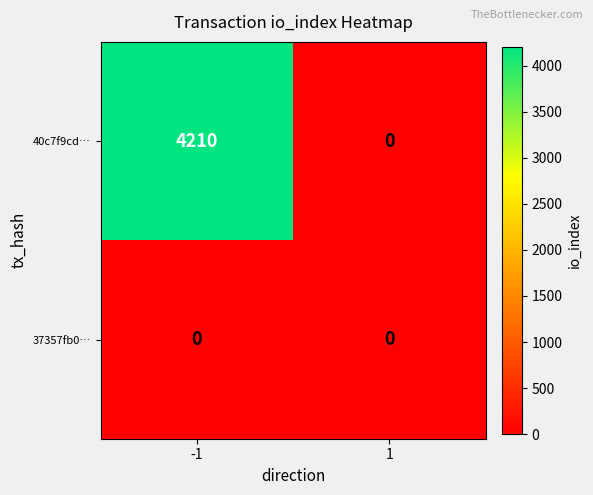

What is the sum of the 40c7f9cd… values at 1 and -1?

4210